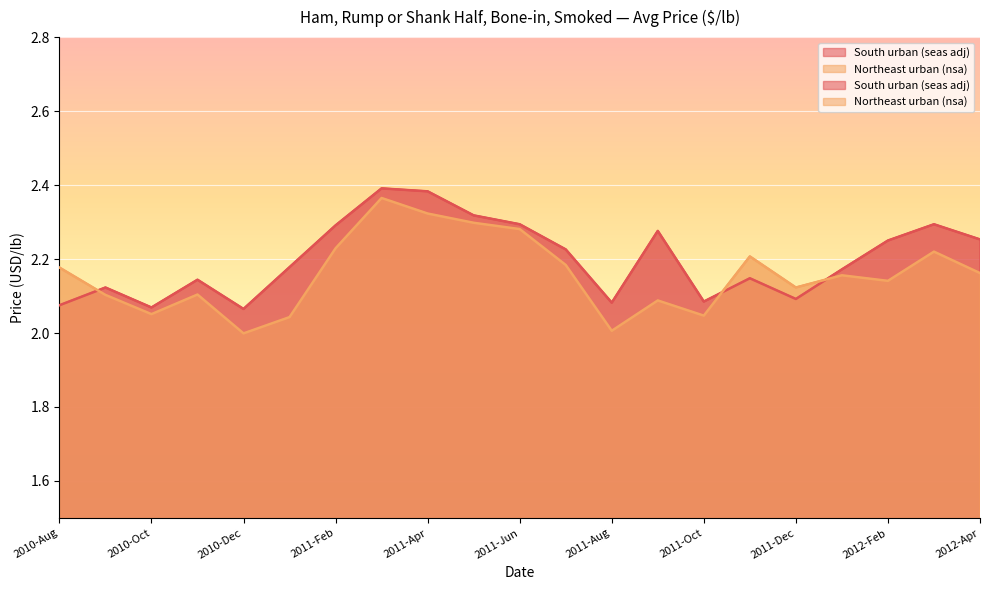

Count the number of data series in this chart.

2